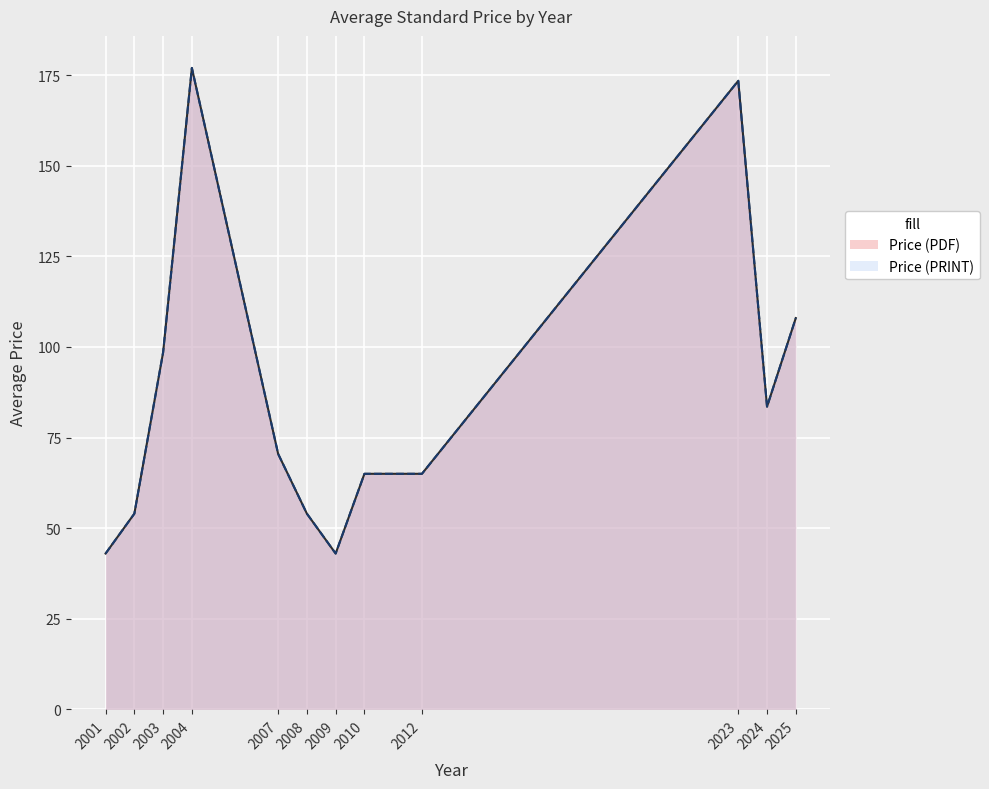

Does the chart display data point markers on the line(s)?

No